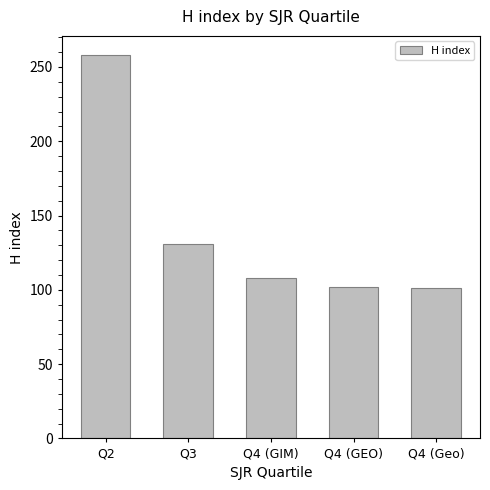

What is the smallest value displayed?

101